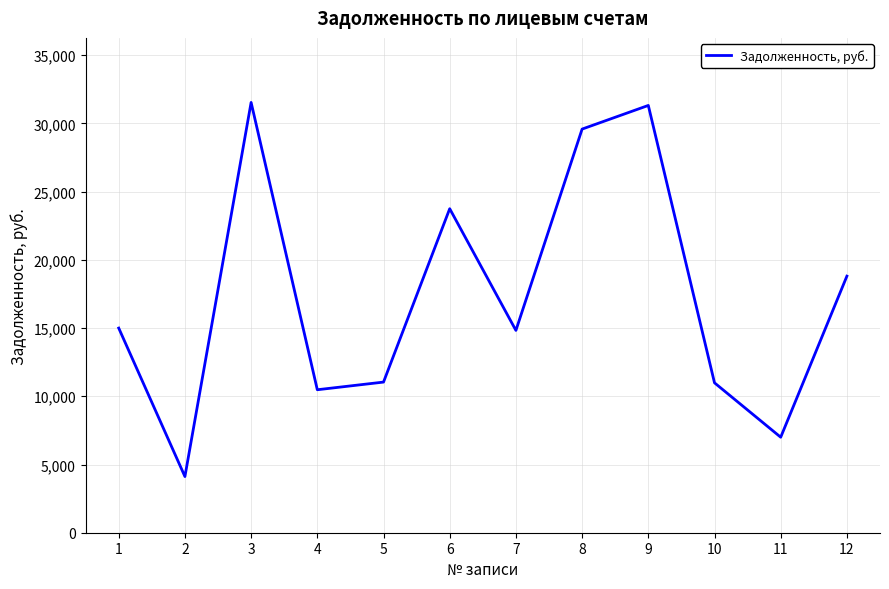

What is the difference between the maximum and minimum values?

27422.1